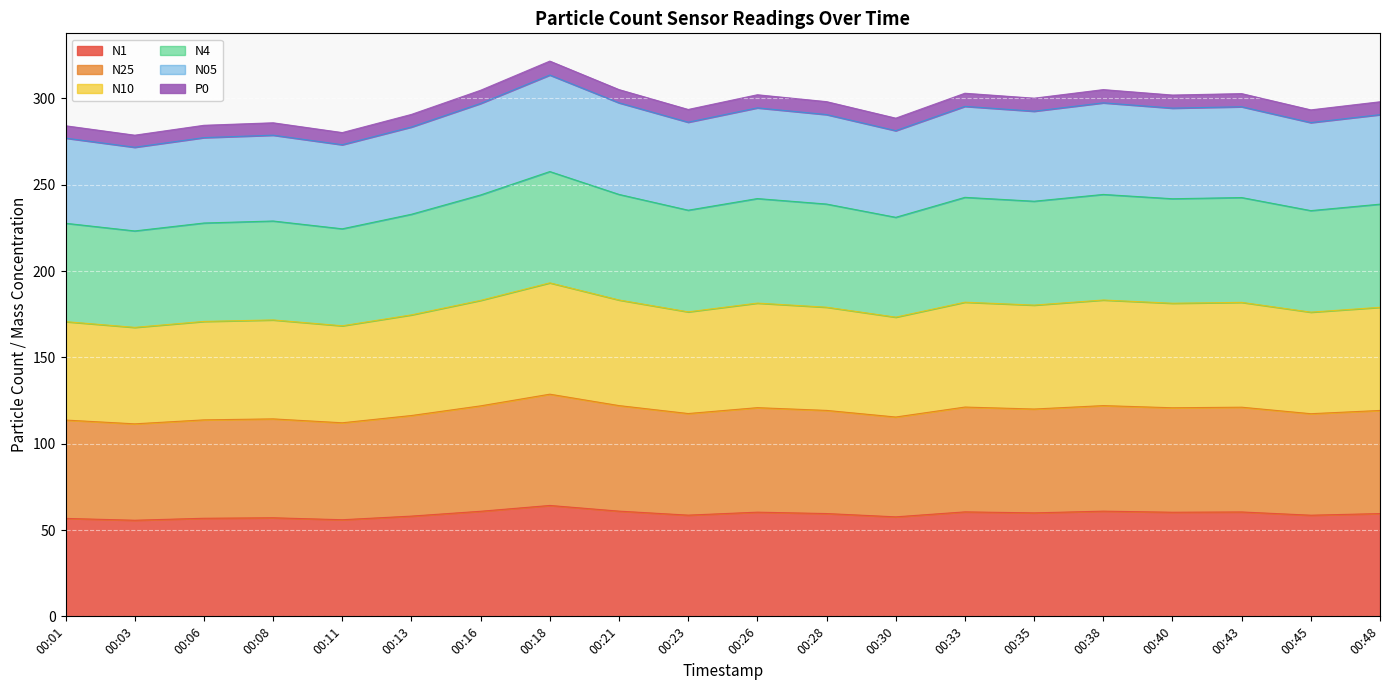

What is the value of the P0 point at the 15th from the left?

300.2